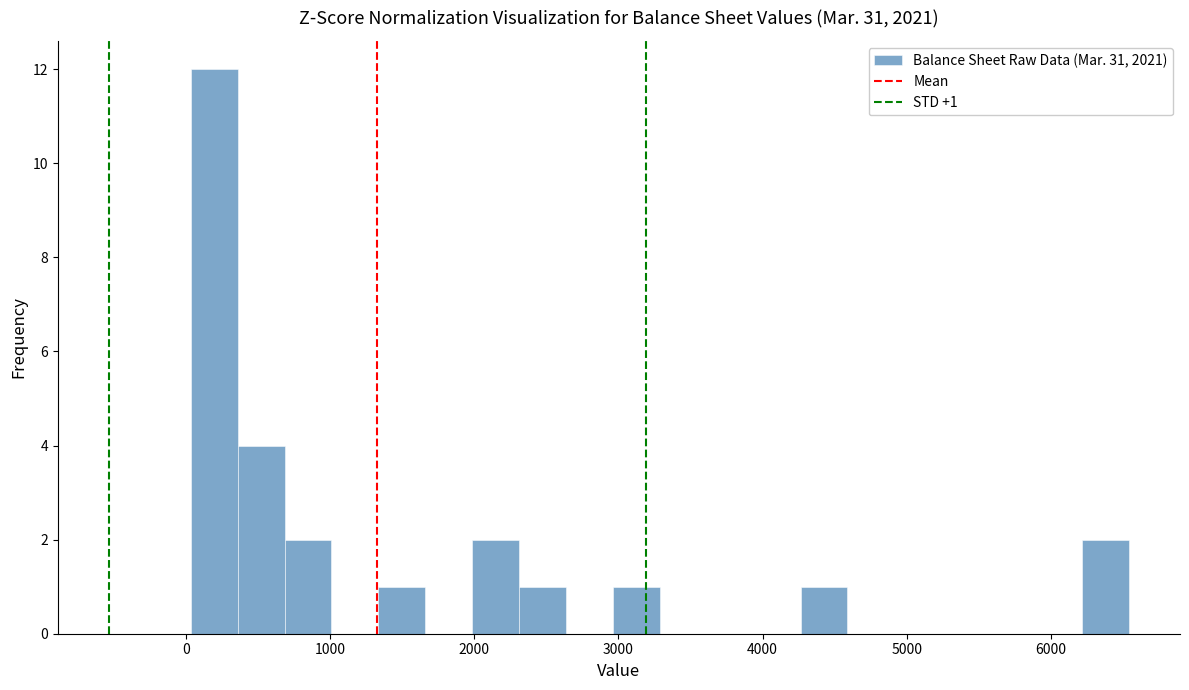

Read against the x-axis, roughly where is the centre of the tallest bar?

200